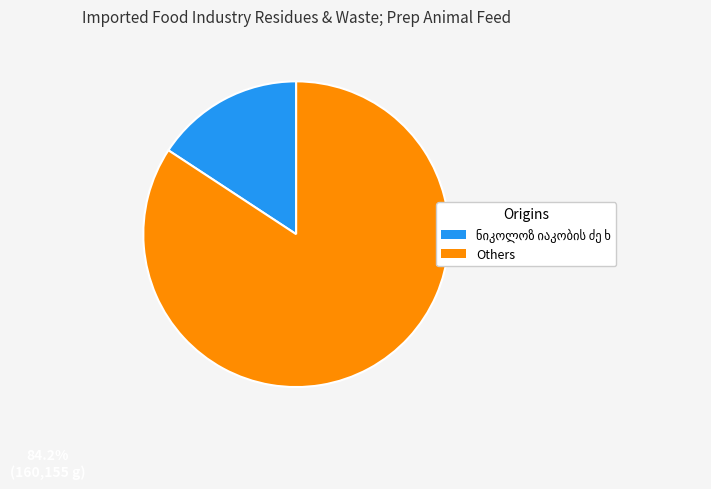

Is ევტიხ ივანეს ძე ხორომანსკი the majority of the pie?

No